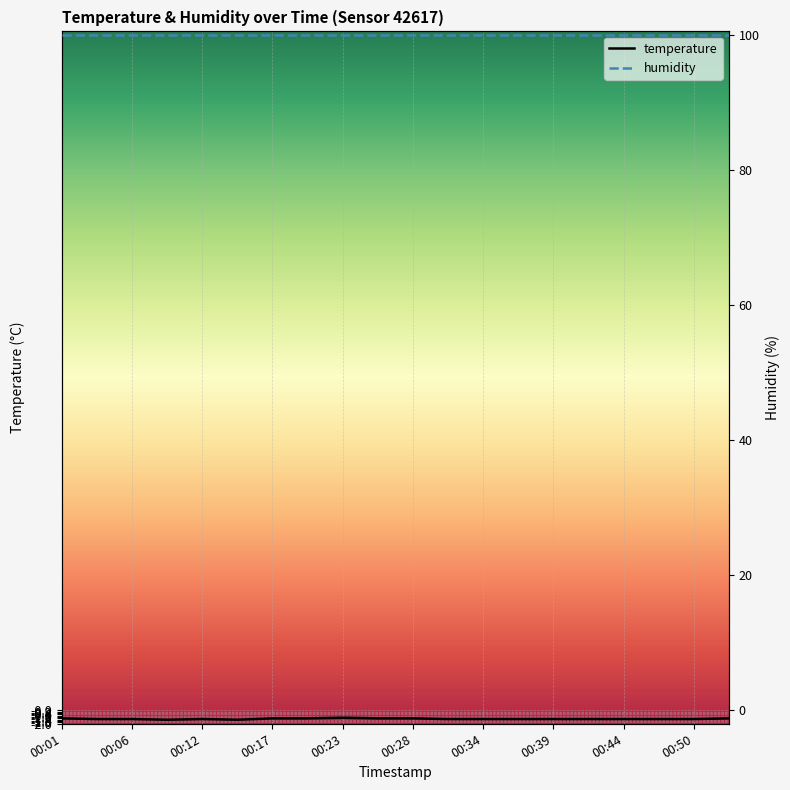

True or false: humidity and temperature cross at least once.

False